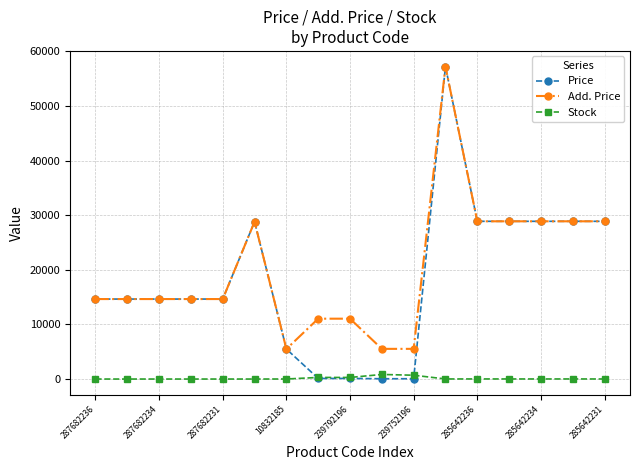

What is the value of the Price point at the 3rd from the left?

14649.6